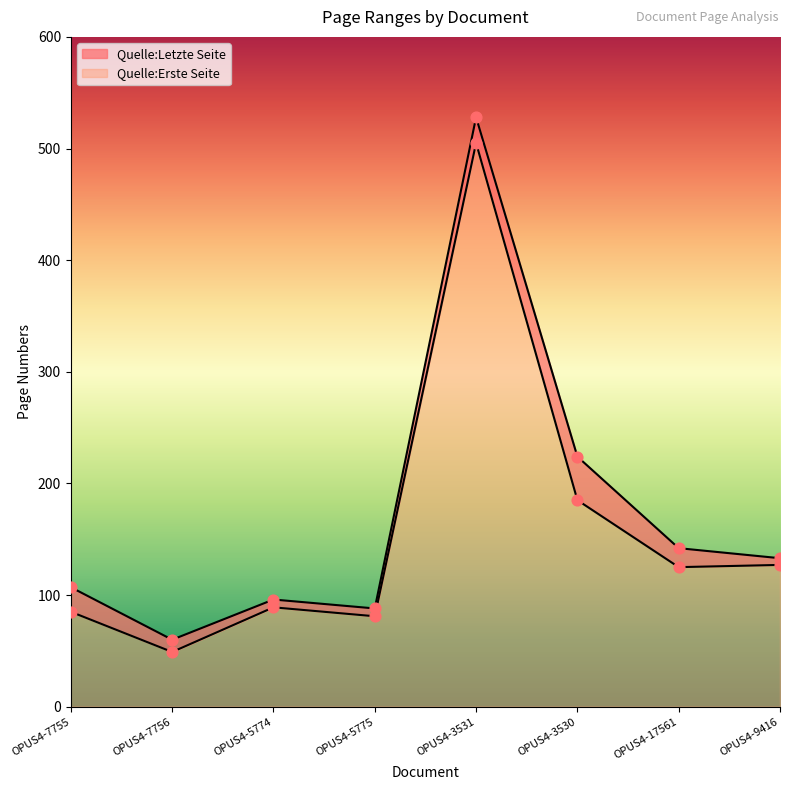

Is the value of Quelle:Letzte Seite at OPUS4-17561 greater than the value of Quelle:Erste Seite at OPUS4-3530?

No